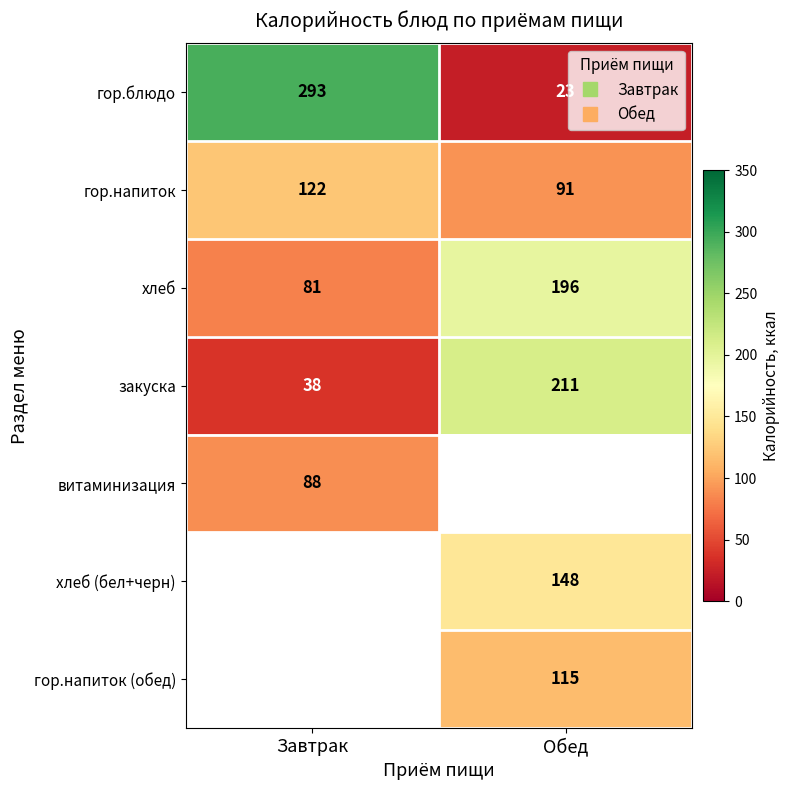

Count the number of categories in the chart.

2